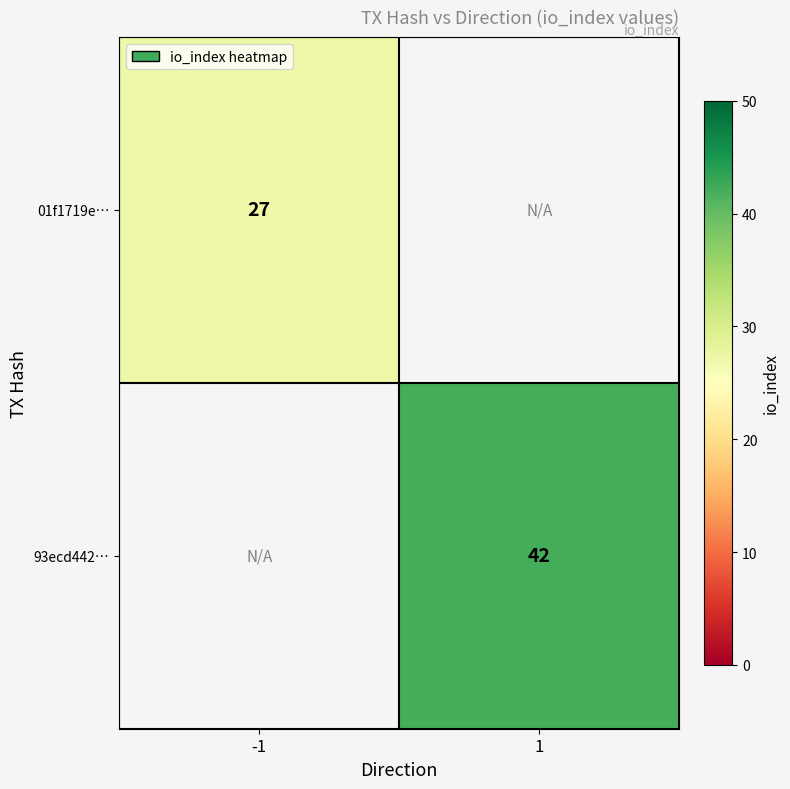

Is it true that 93ecd442… equals 55 at 1?

False